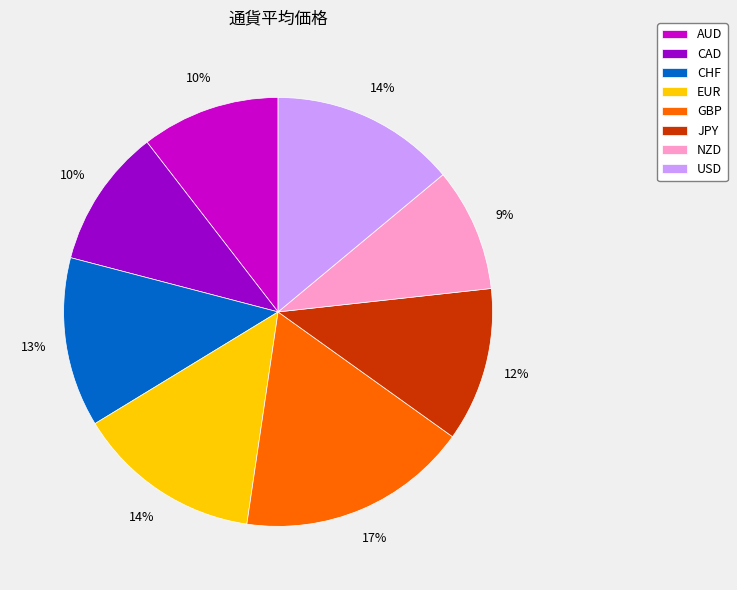

Approximately how many times larger is the value at USD compared to JPY?

1.2